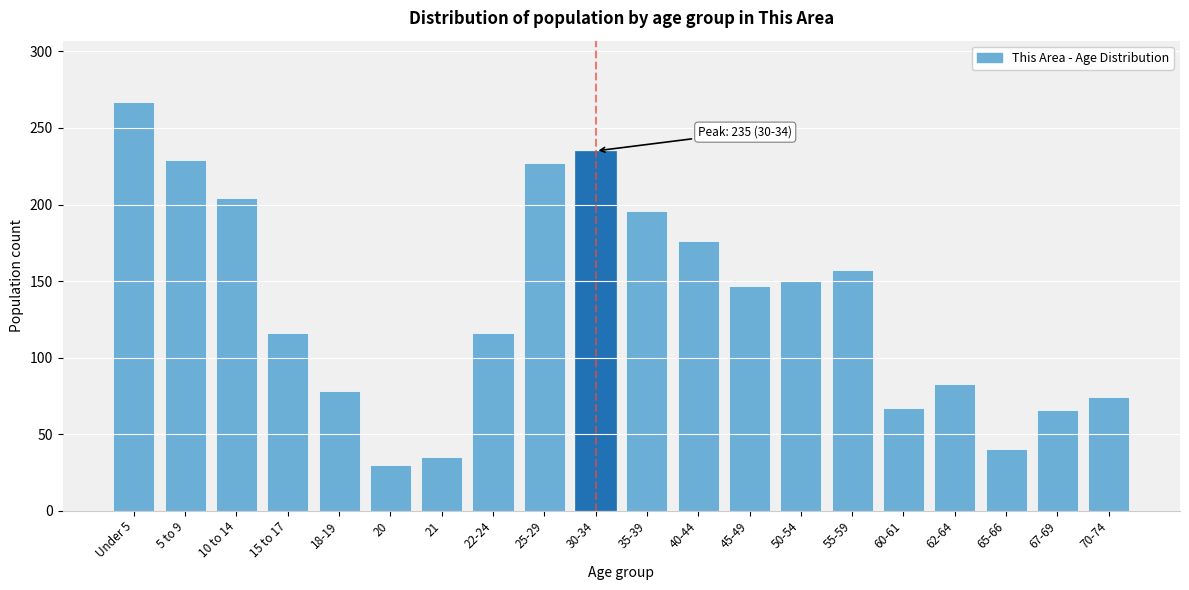

What is the smallest value displayed?

30